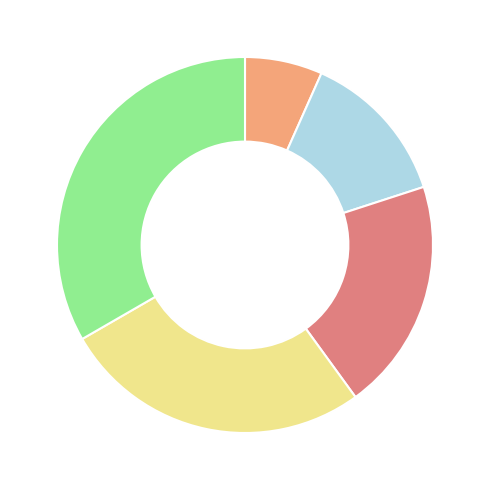

Does any single category account for the majority?

No